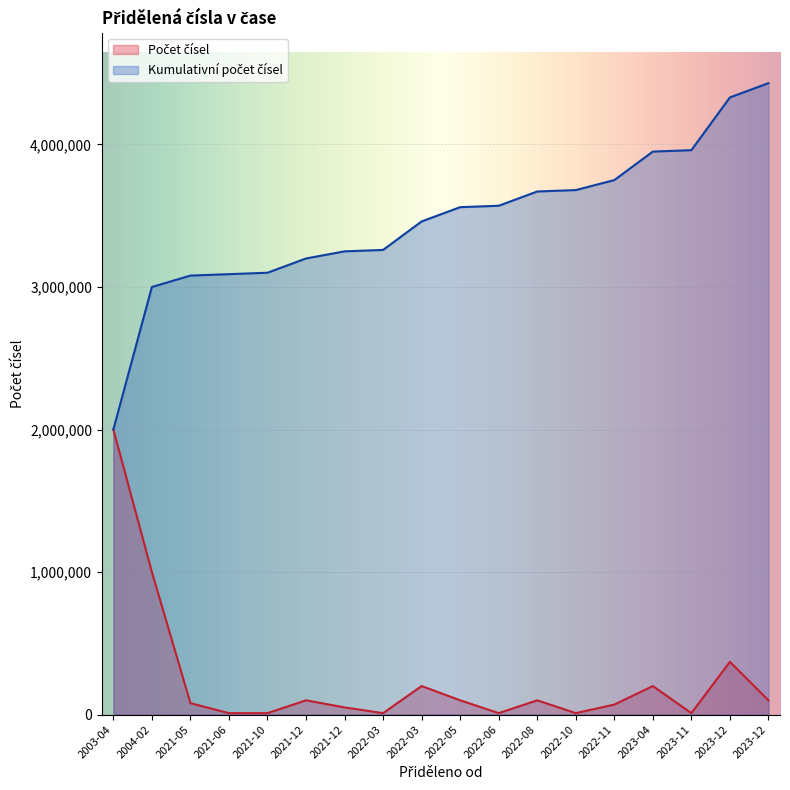

At how many categories does at least one series exceed 107959?

18